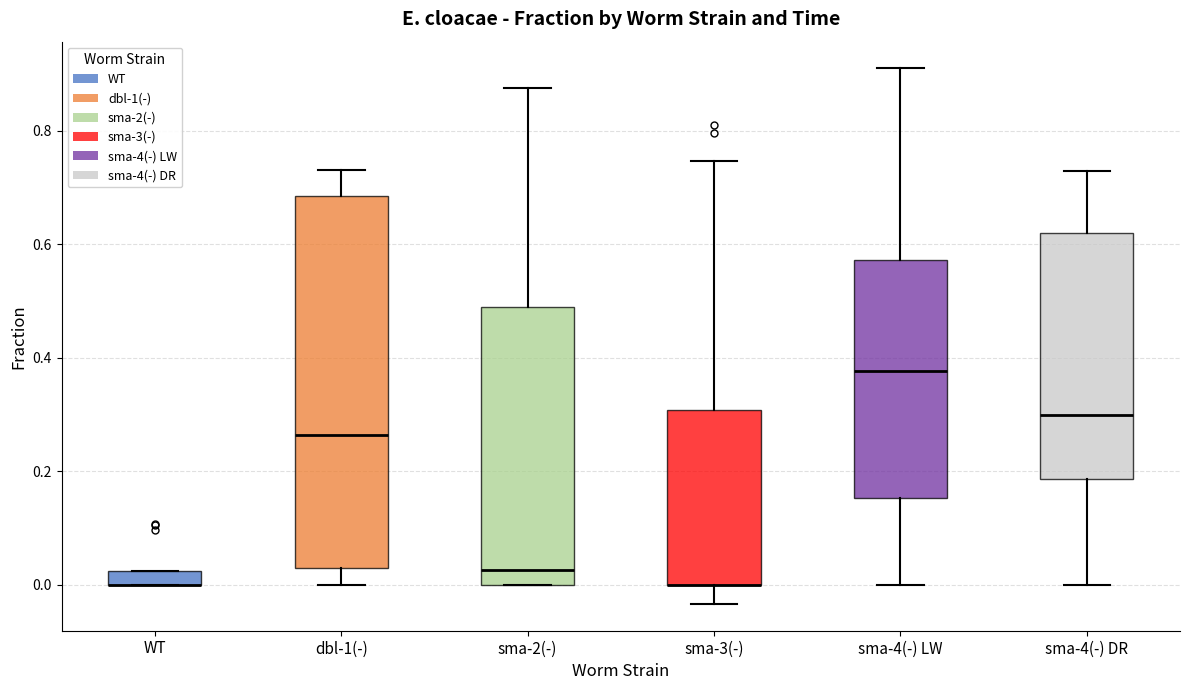

Which box is the tallest, from its lower edge to its upper edge?

dbl-1(-)